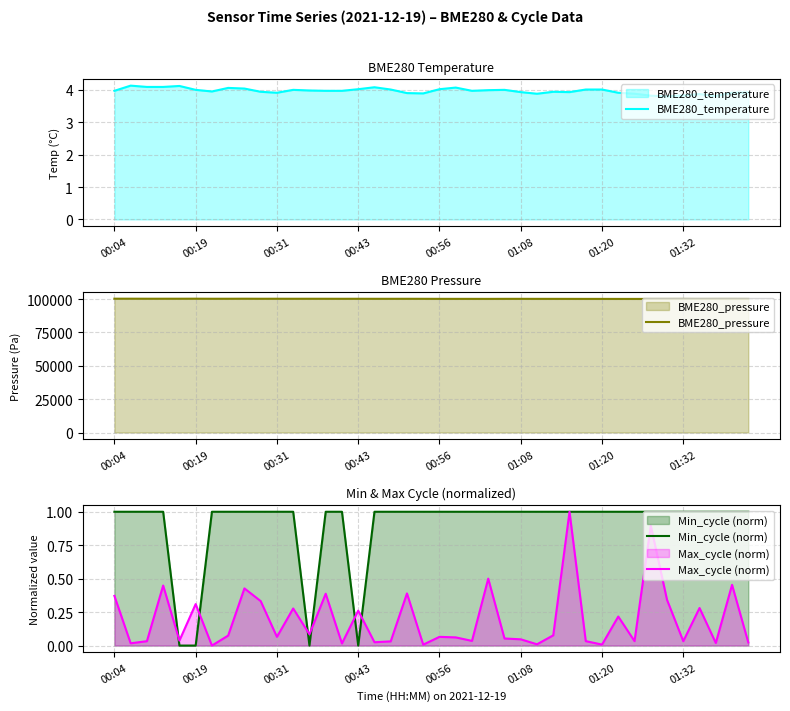

What is the label of the 3rd point from the left?

00:31